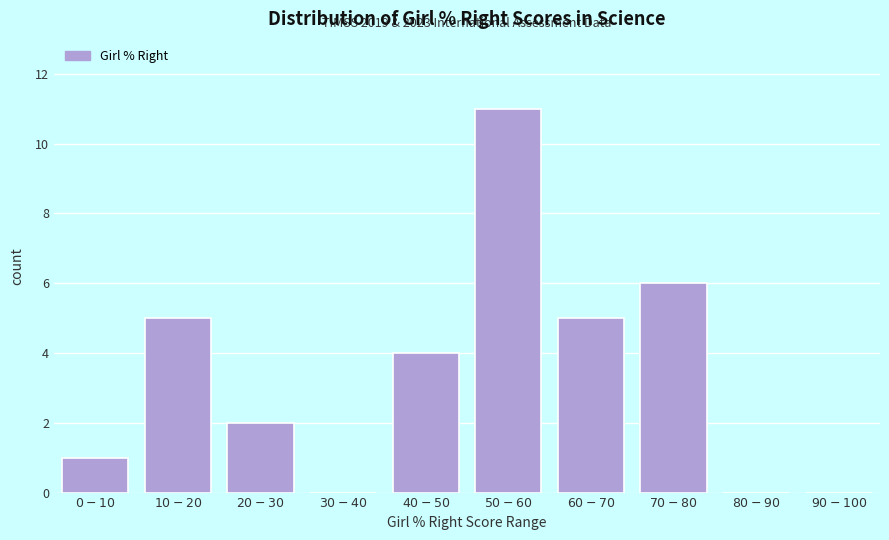

What is the sum of all values?

34